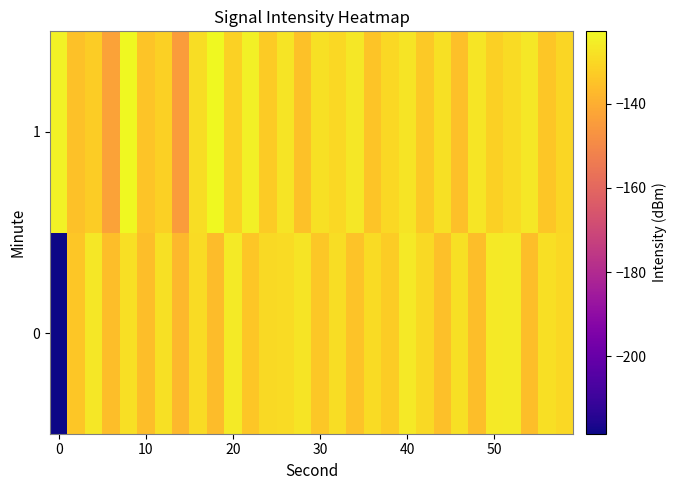

What is the minimum value shown in the chart?

-218.4